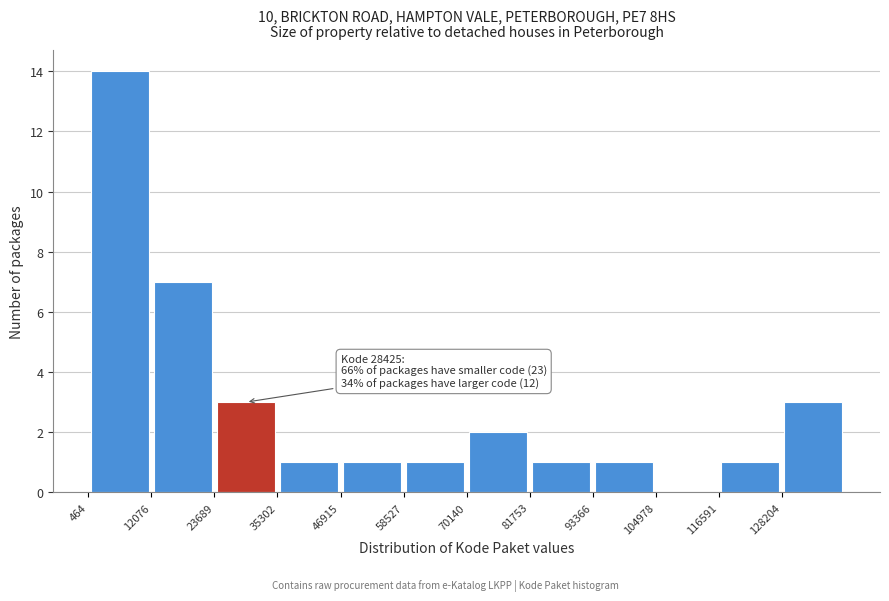

Over which range of the x-axis is the bar tallest?

0 to 12000